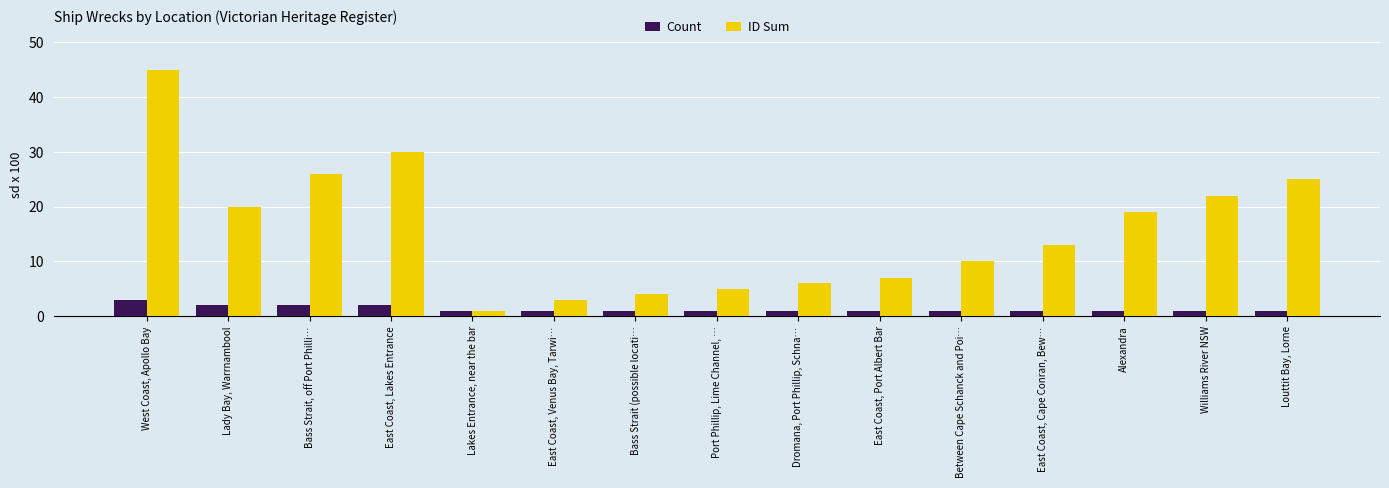

At Lady Bay, Warrnambool, list the series in order from smallest to largest.

Count, ID Sum